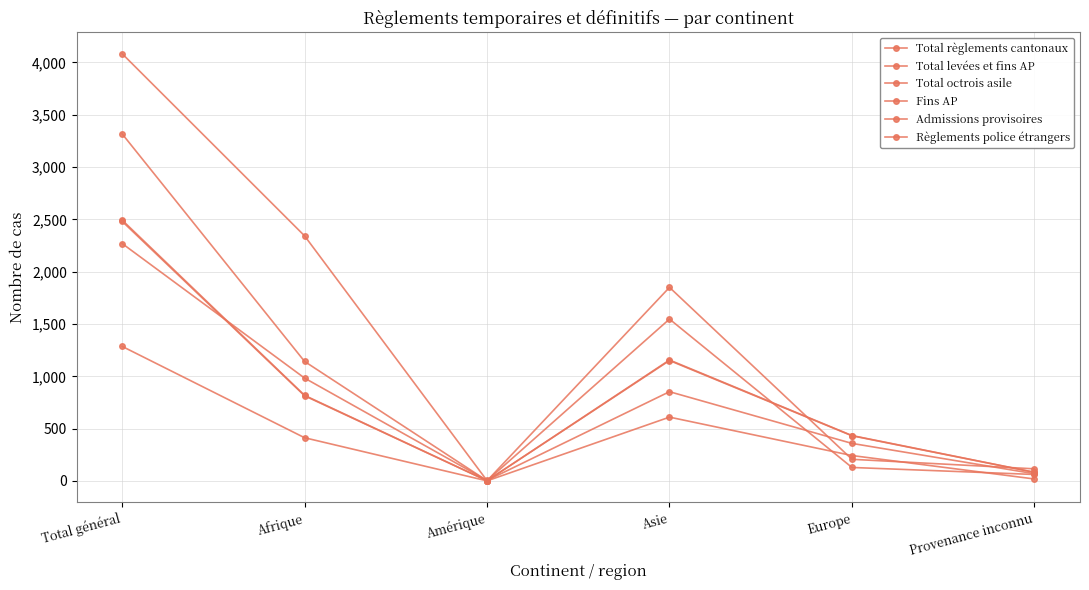

What is the difference between the second highest and minimum values in the Fins AP series?

1149